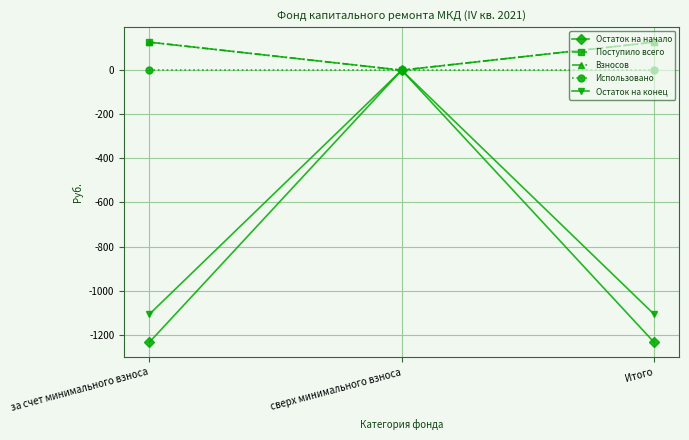

Rank the series at Итого from lowest to highest value.

Остаток на начало, Остаток на конец, Использовано, Поступило всего, Взносов